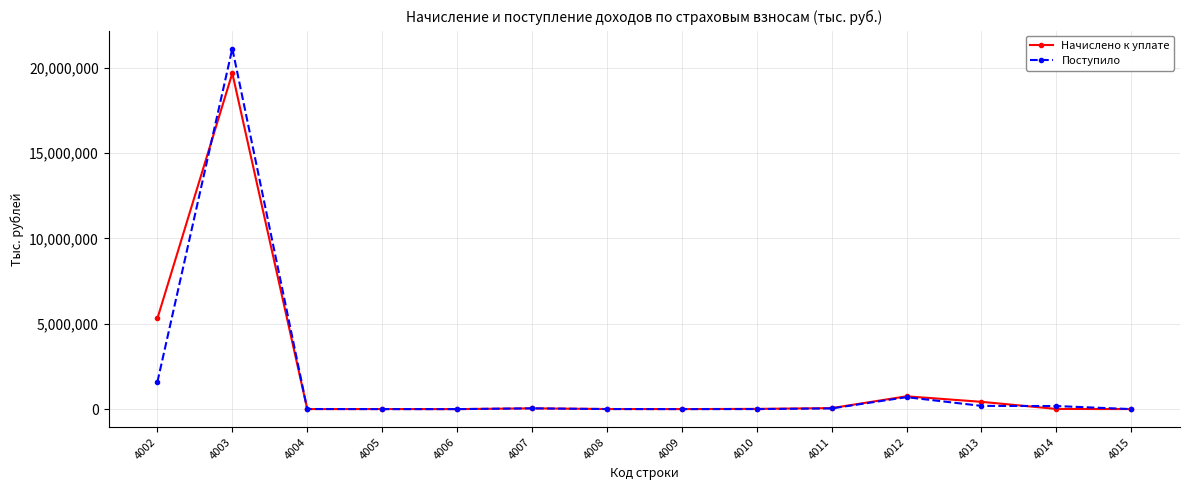

What is the total value across all series at 4013?

617207